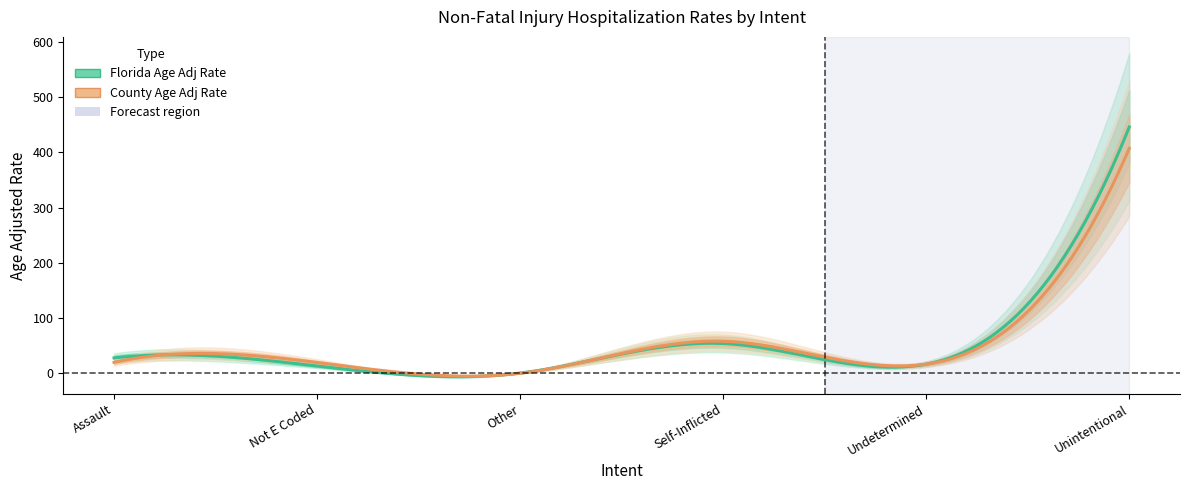

What are all the series names shown in the legend?

County Age Adj Rate, Florida Age Adj Rate